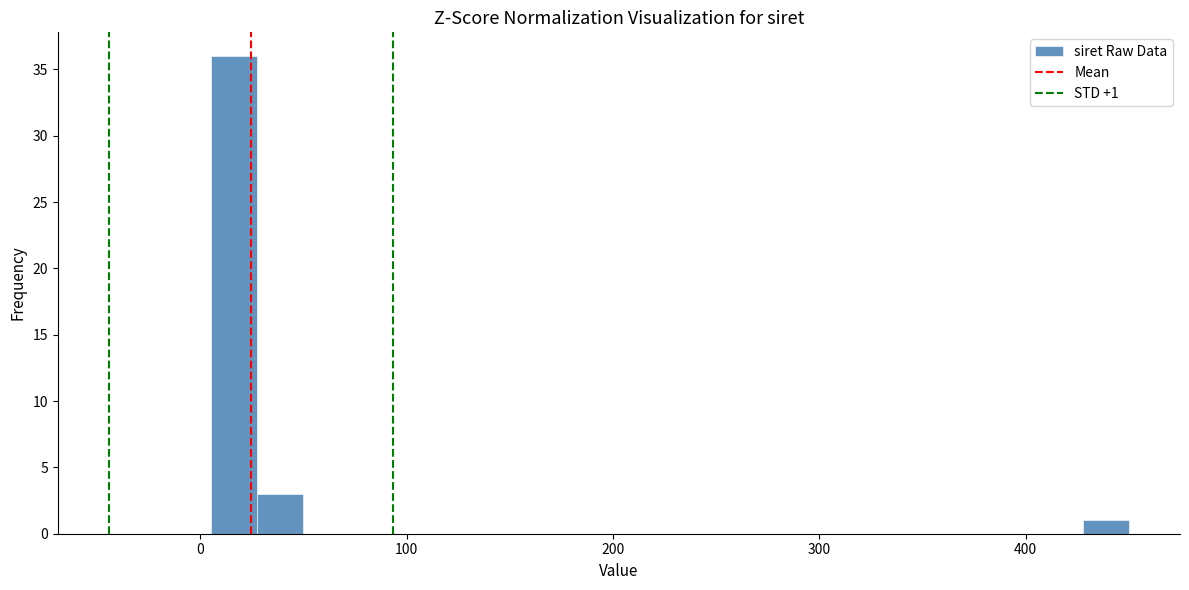

Read against the x-axis, roughly where is the centre of the tallest bar?

20